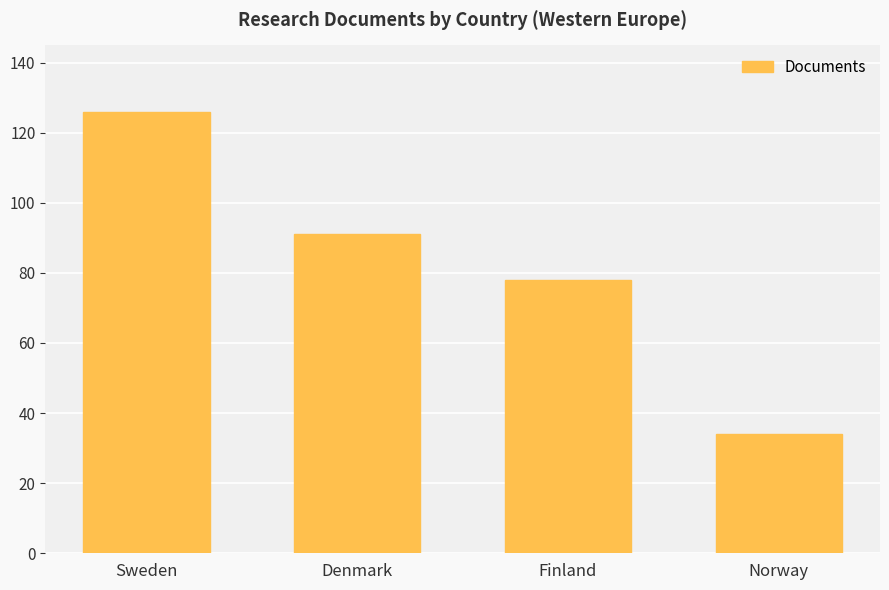

Rank the categories by value from highest to lowest.

Sweden, Denmark, Finland, Norway